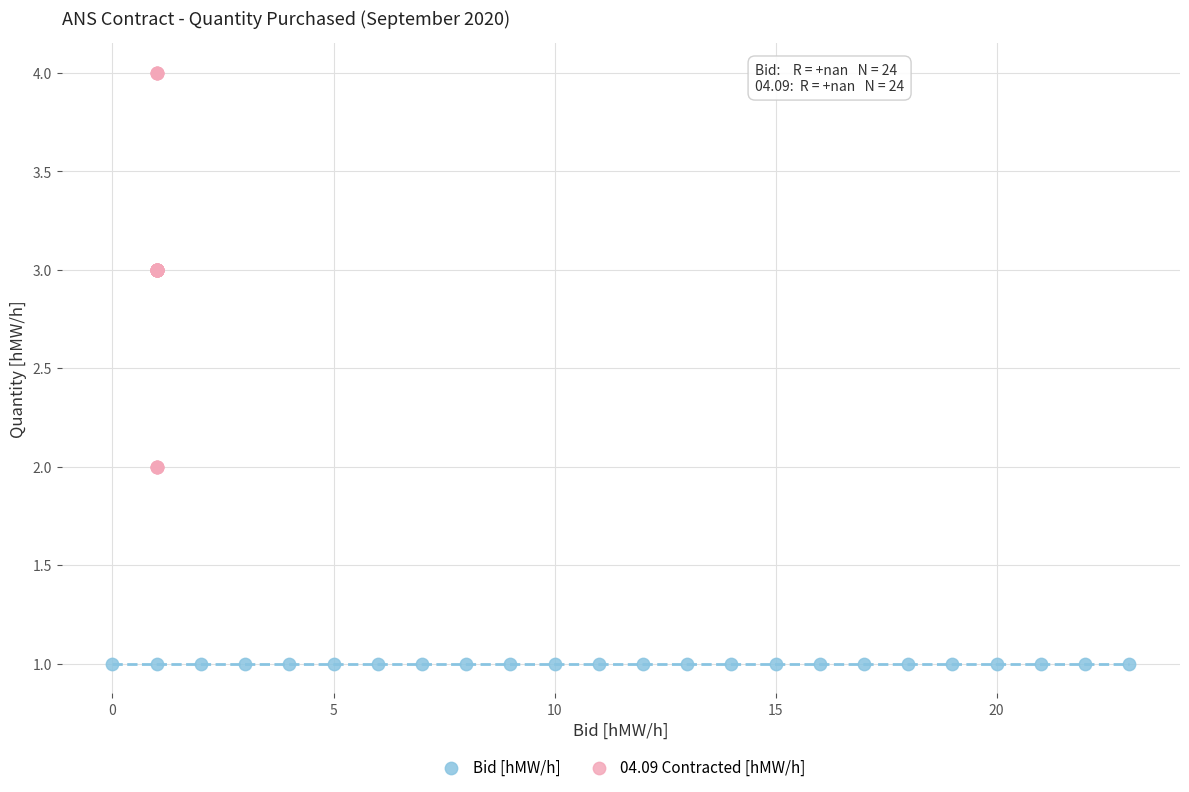

Which series contains the lowest Y value?

Bid [hMW/h]